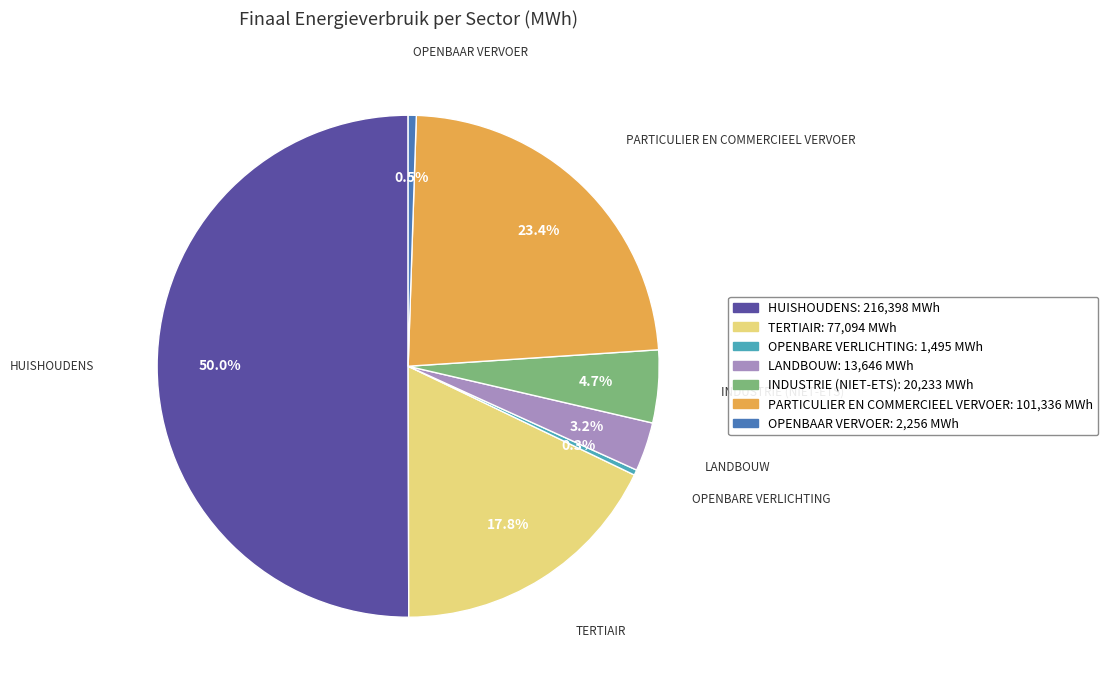

Do PARTICULIER EN COMMERCIEEL VERVOER: 101,336 MWh and INDUSTRIE (NIET-ETS): 20,233 MWh together represent more than half of the pie?

No